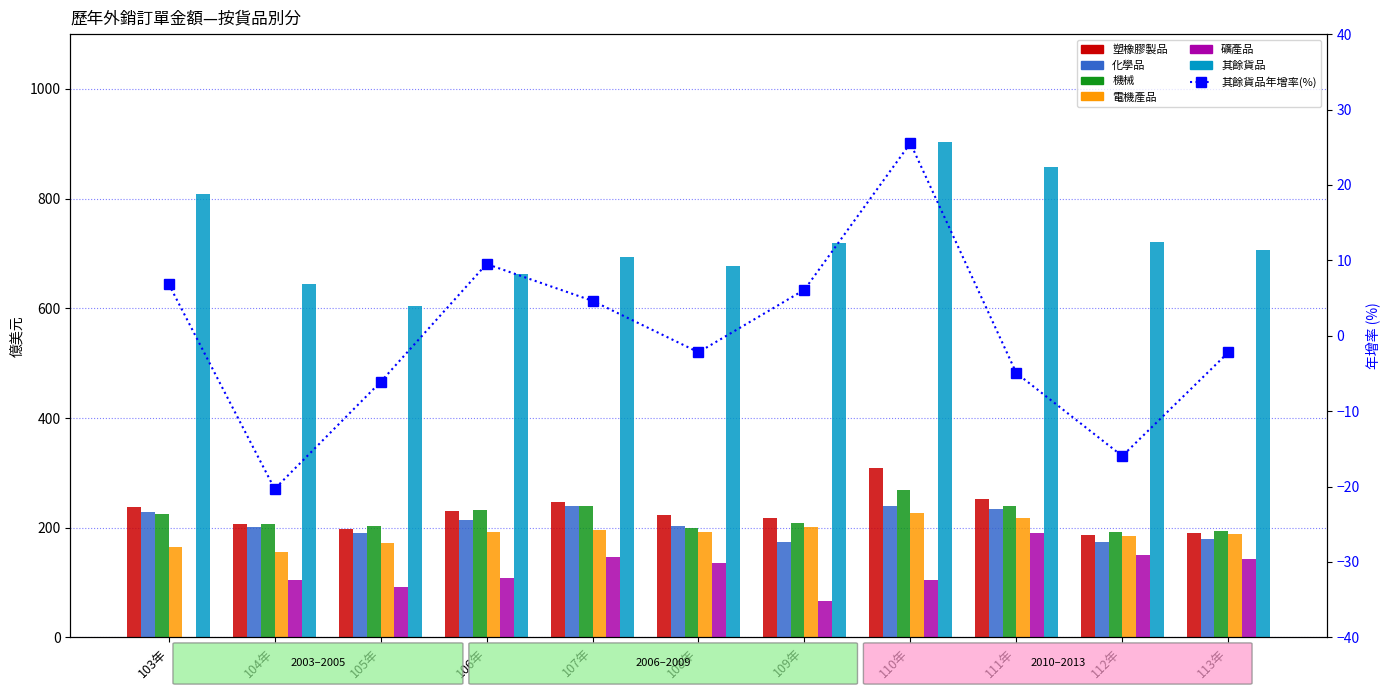

Is the value of 電機產品 at 112年 greater than the value of 礦產品 at 103年?

Yes